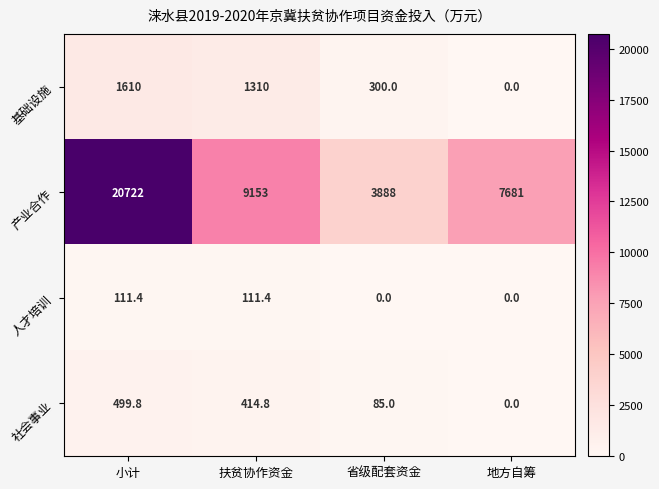

What is the spread (max minus min) of values at 小计?

20610.6